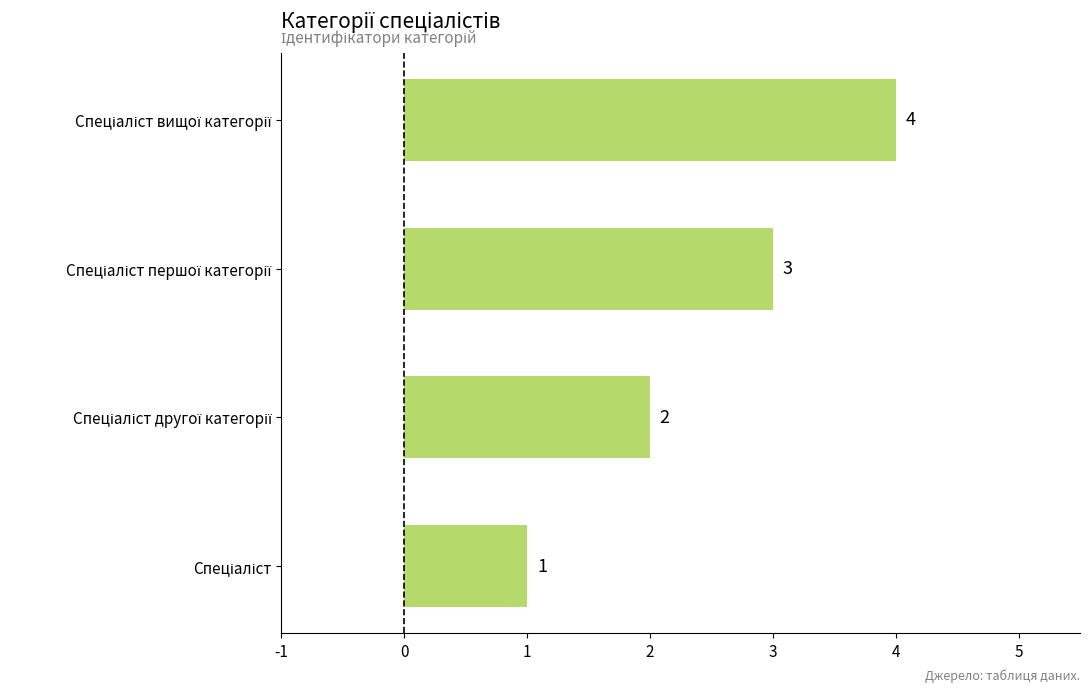

What is the sum of all values?

10